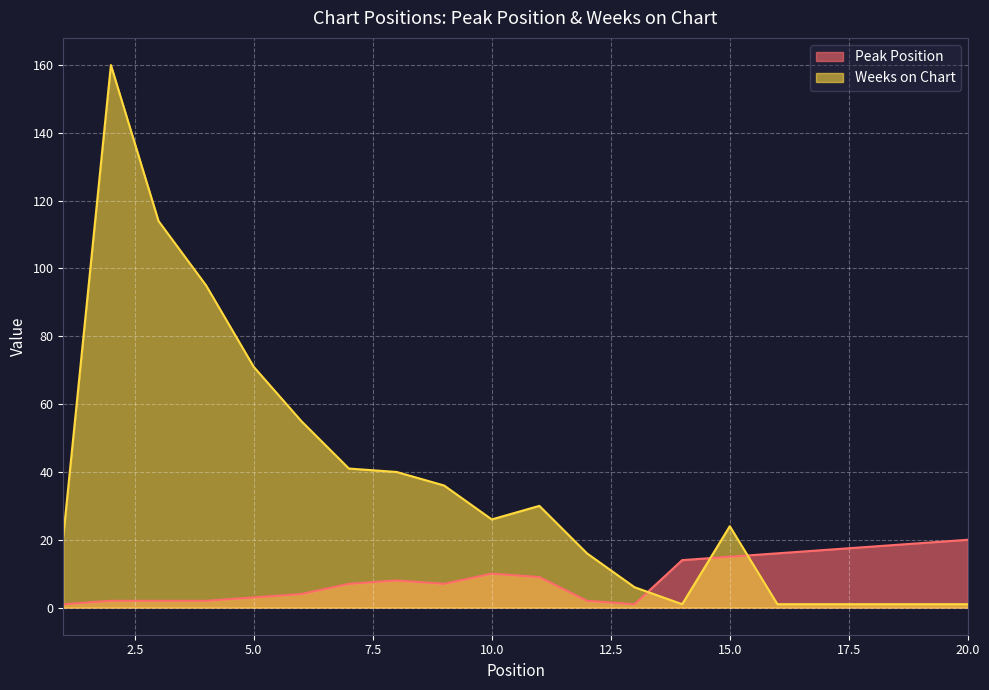

What is the value of the Weeks on Chart point at the 3rd from the left?

114